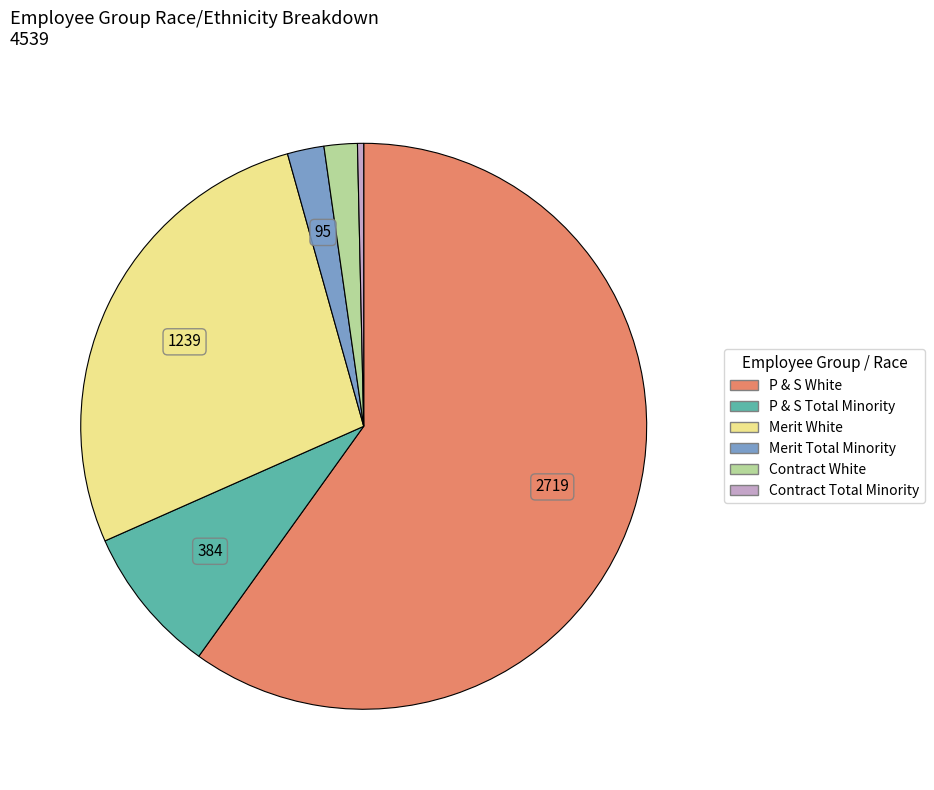

Do P & S White and Contract White together represent more than half of the pie?

Yes